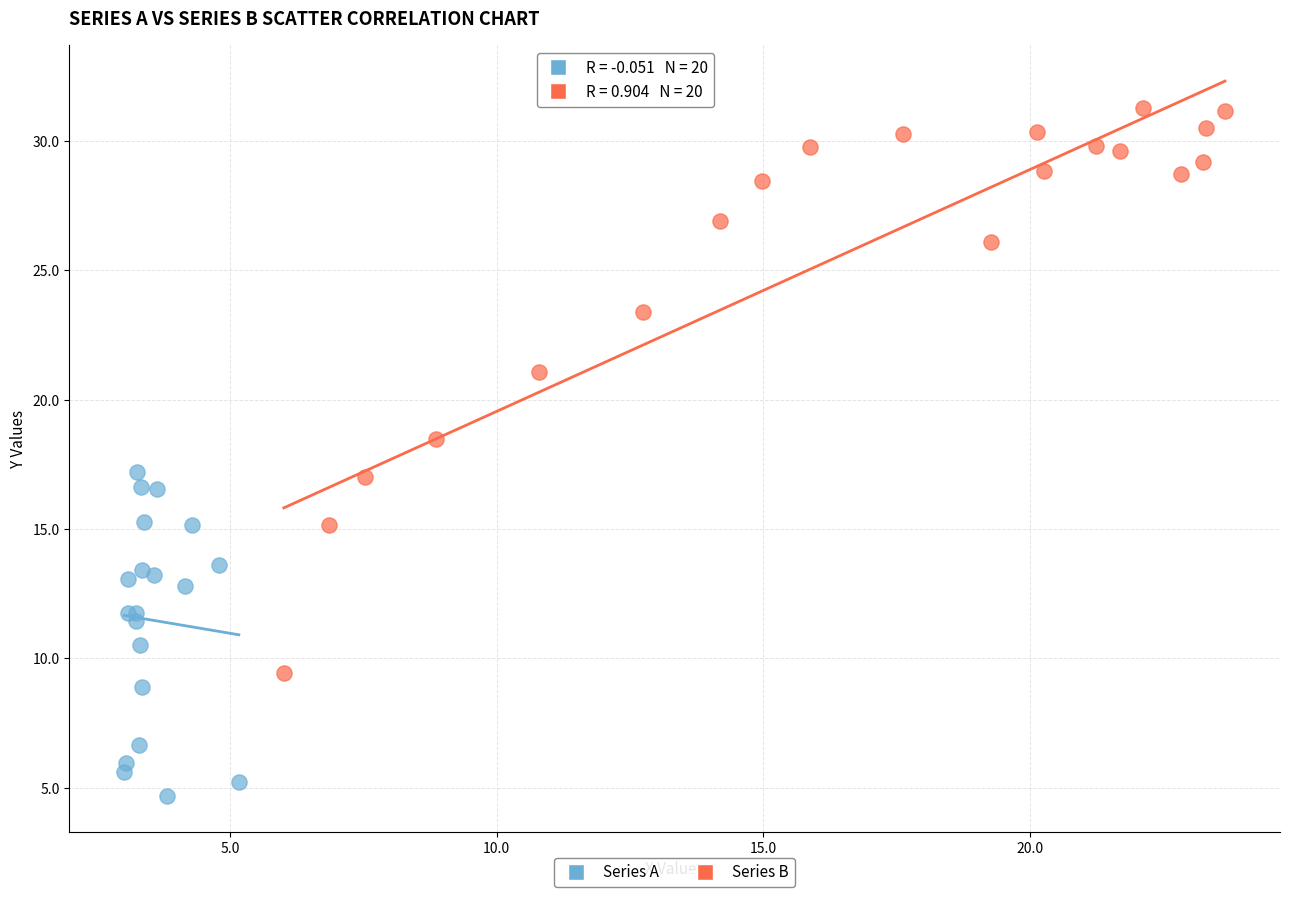

Which series has the widest spread of Y values?

Series B